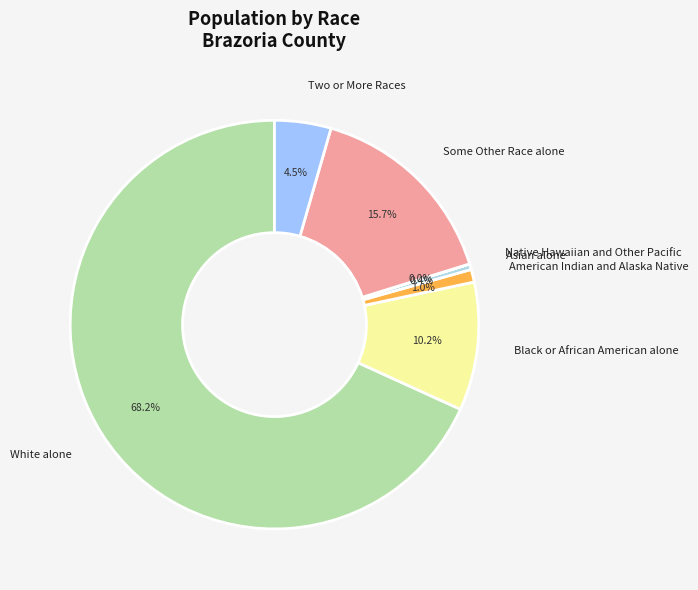

To the nearest percent, what portion does Some Other Race alone represent?

16%